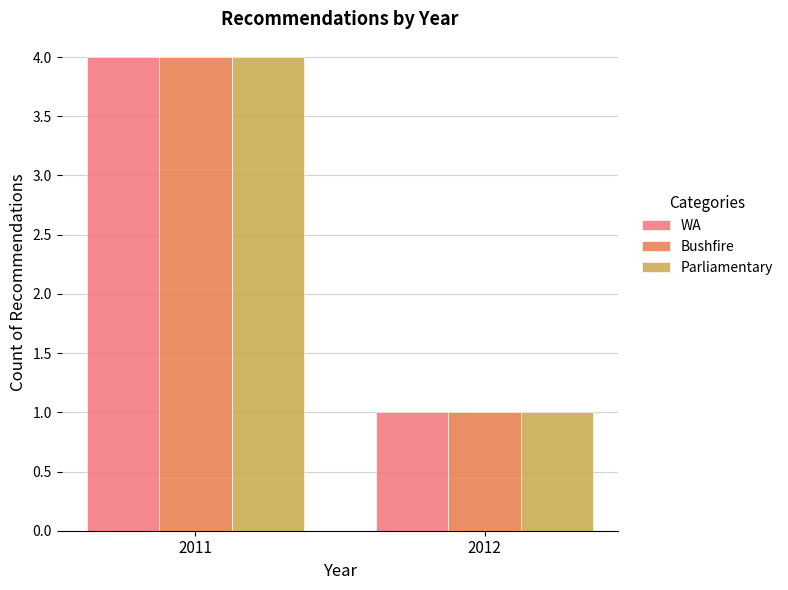

How many Parliamentary values are between 1 and 4?

2